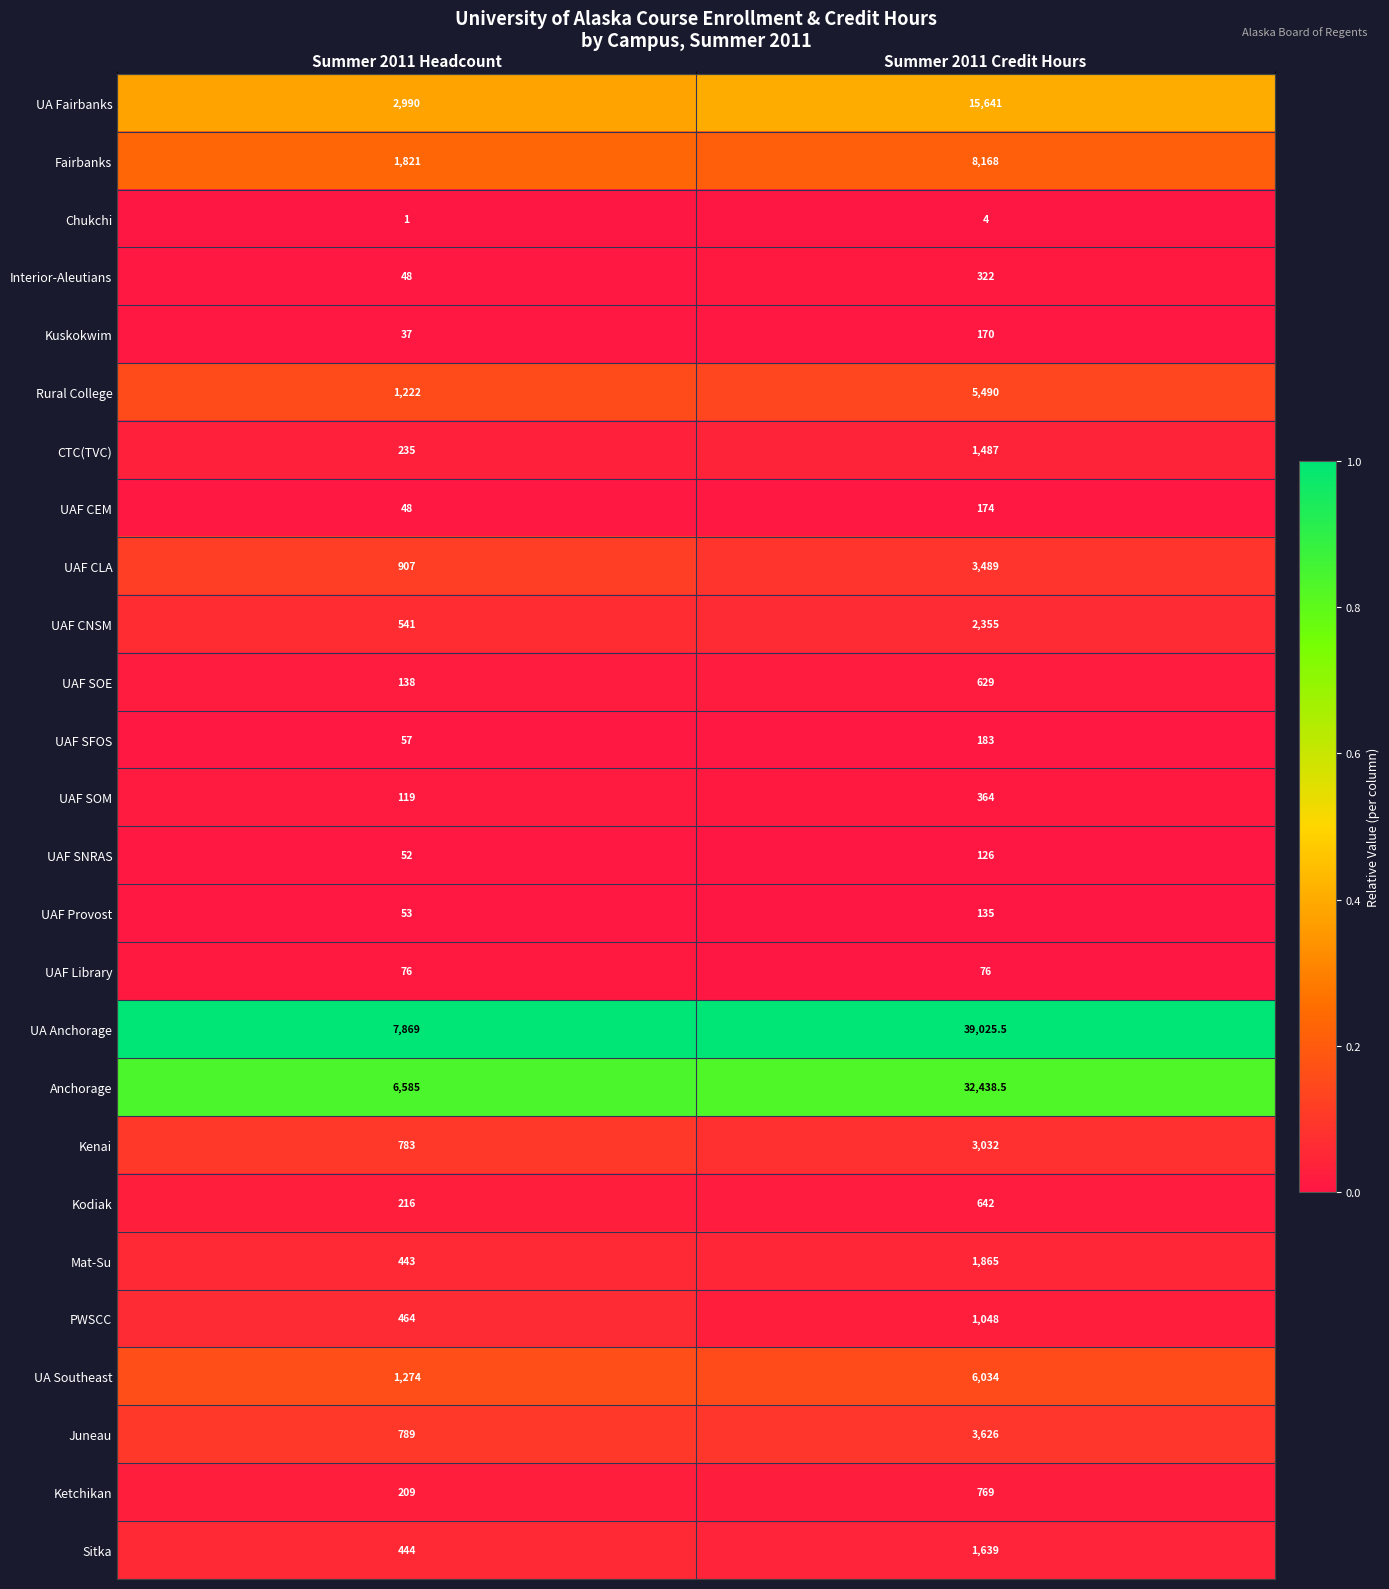

What is the difference between the Ketchikan values at Summer 2011 Headcount and Summer 2011 Credit Hours?

560.0